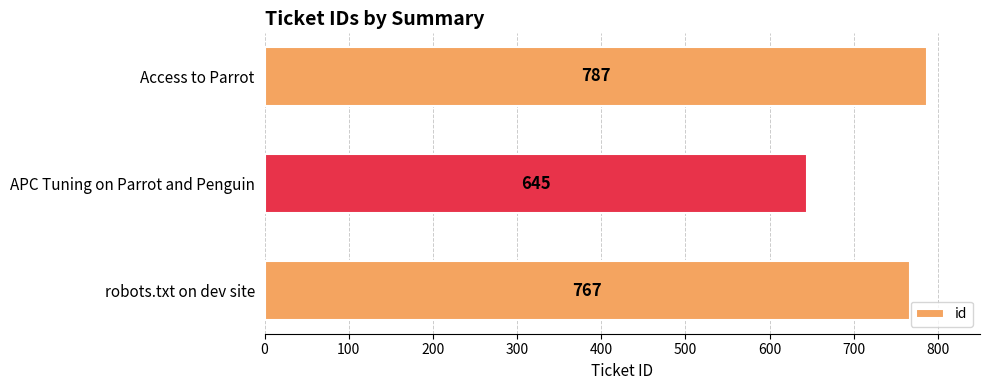

How many categories are shown in the chart?

3